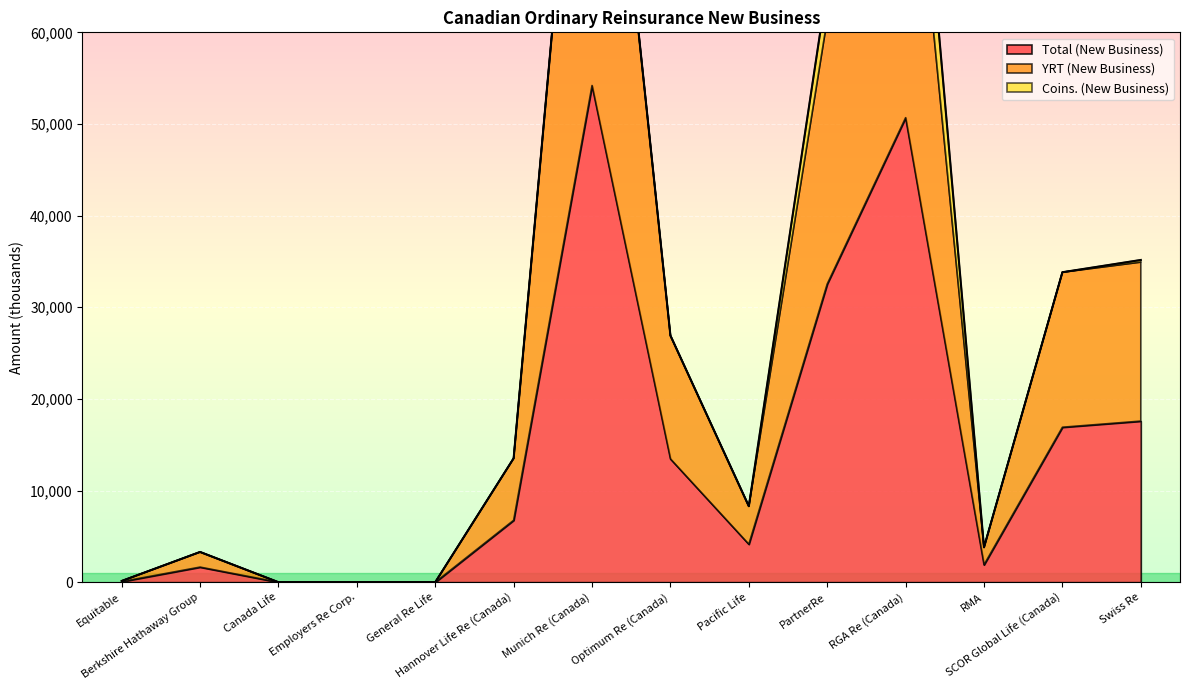

List the labels in order of Total (New Business) value, largest first.

Munich Re (Canada), RGA Re (Canada), PartnerRe, Swiss Re, SCOR Global Life (Canada), Optimum Re (Canada), Hannover Life Re (Canada), Pacific Life, RMA, Berkshire Hathaway Group, Equitable, Canada Life, Employers Re Corp., General Re Life